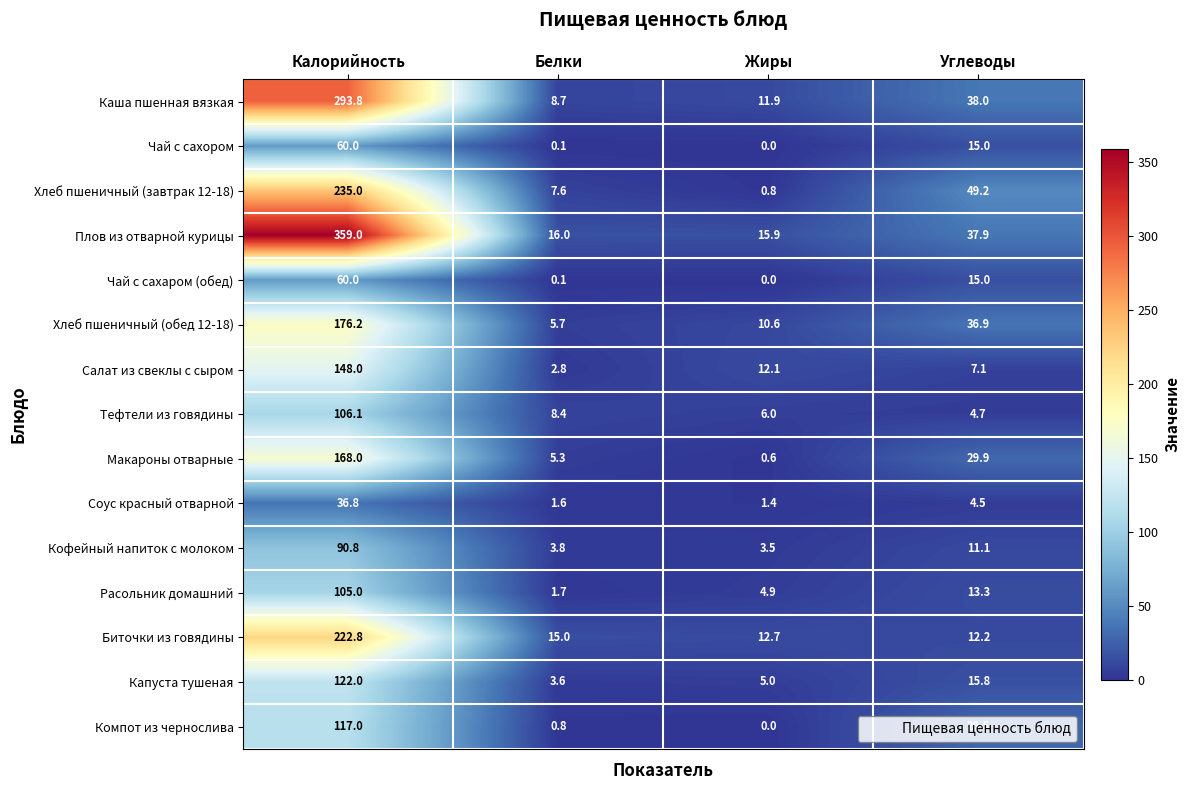

Which series changed the most between Калорийность and Жиры?

Плов из отварной курицы